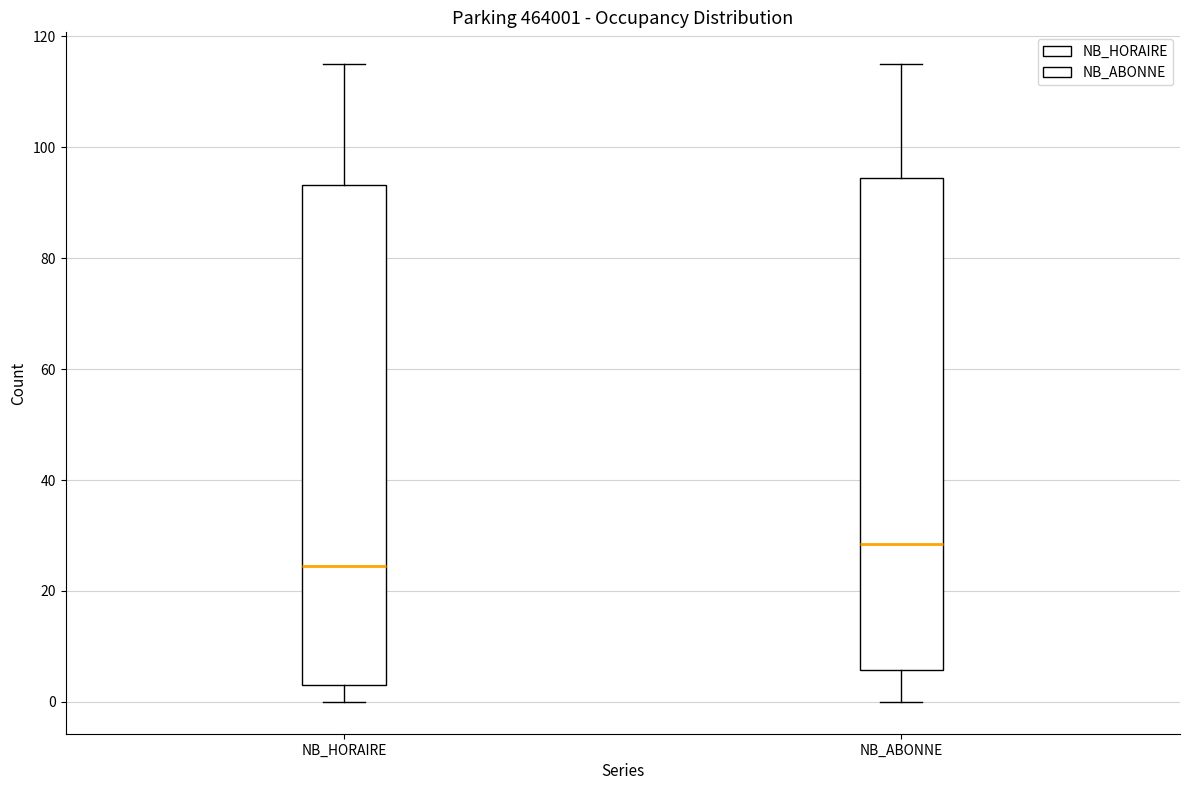

Which box has the lowest median line?

NB_HORAIRE